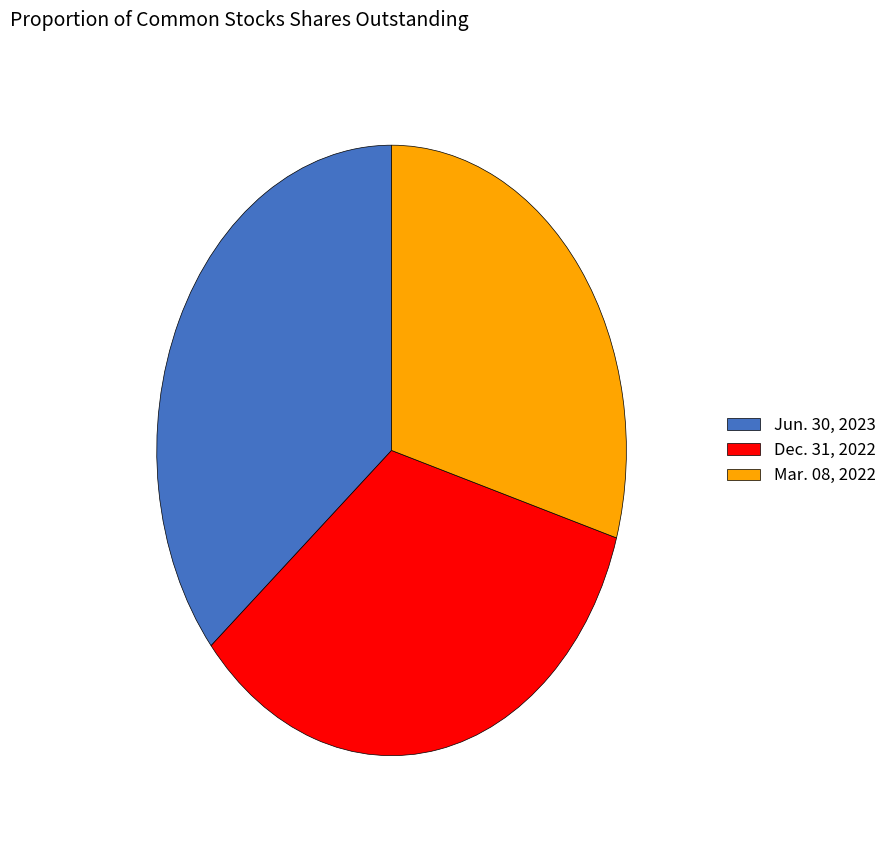

How many segments does this pie chart have?

3